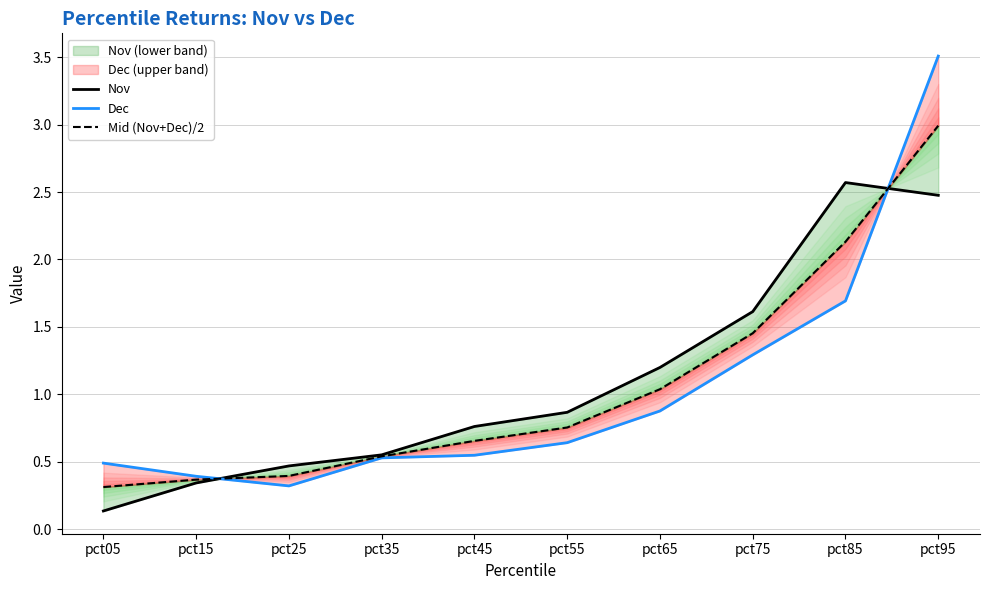

At which label is Dec closest to 1?

pct65